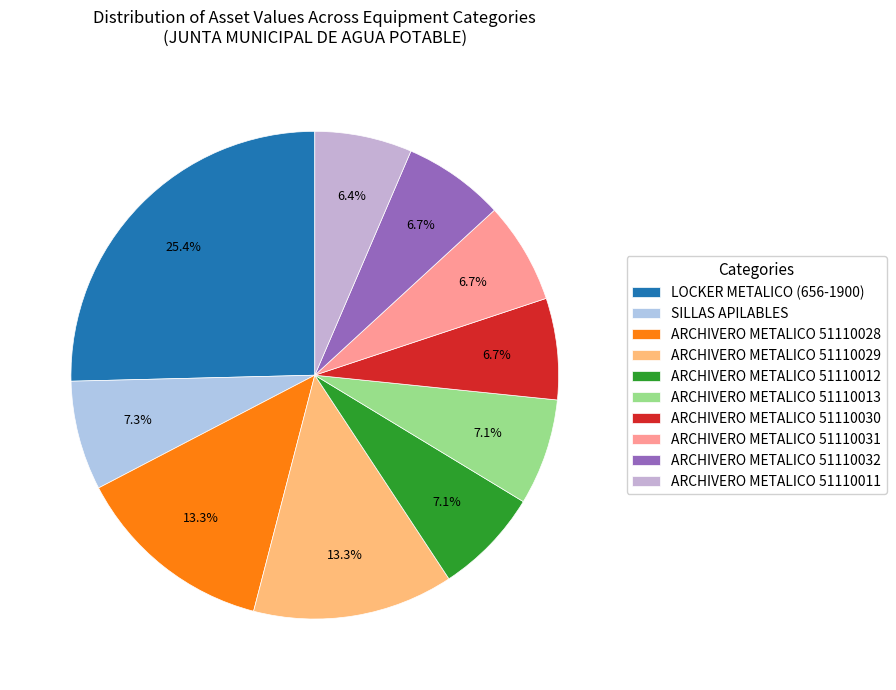

Does ARCHIVERO METALICO 51110032 account for over 50% of the chart?

No